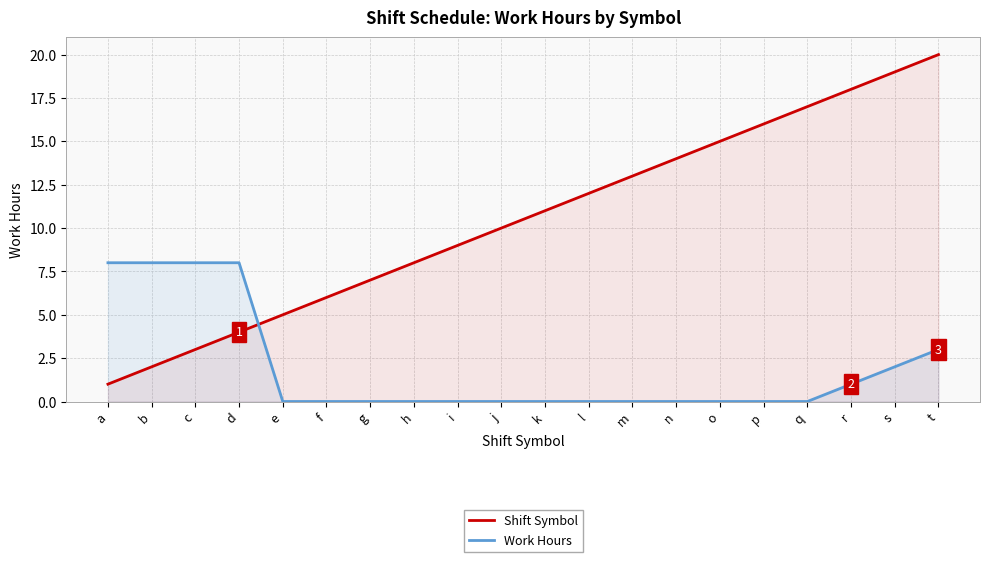

After their last crossing, which series has the higher values: Shift Symbol or Work Hours?

Shift Symbol